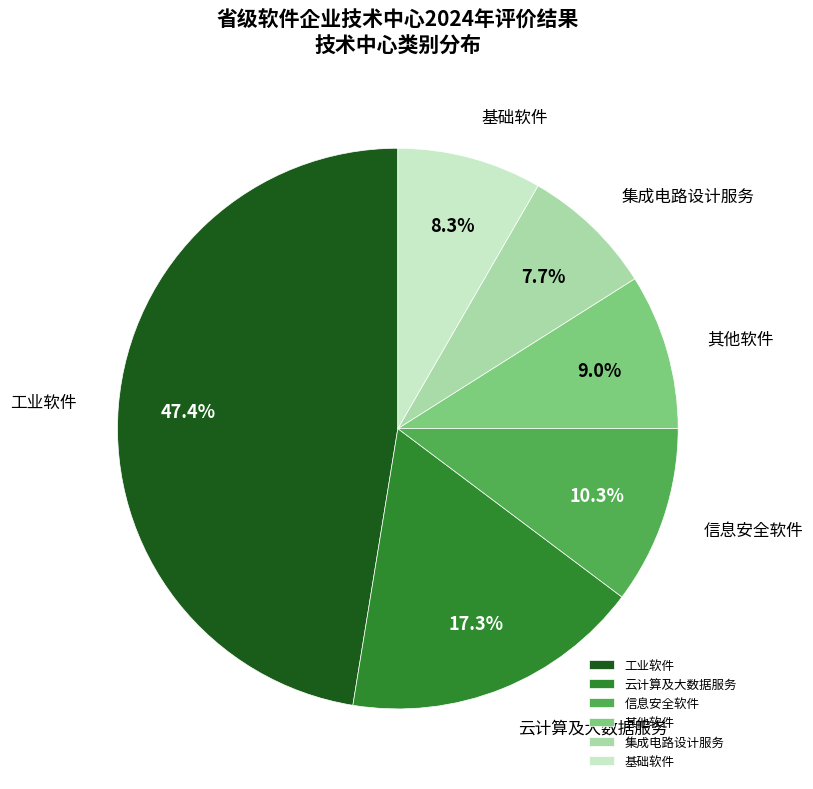

True or false: 其他软件 accounts for 18% of the total.

False